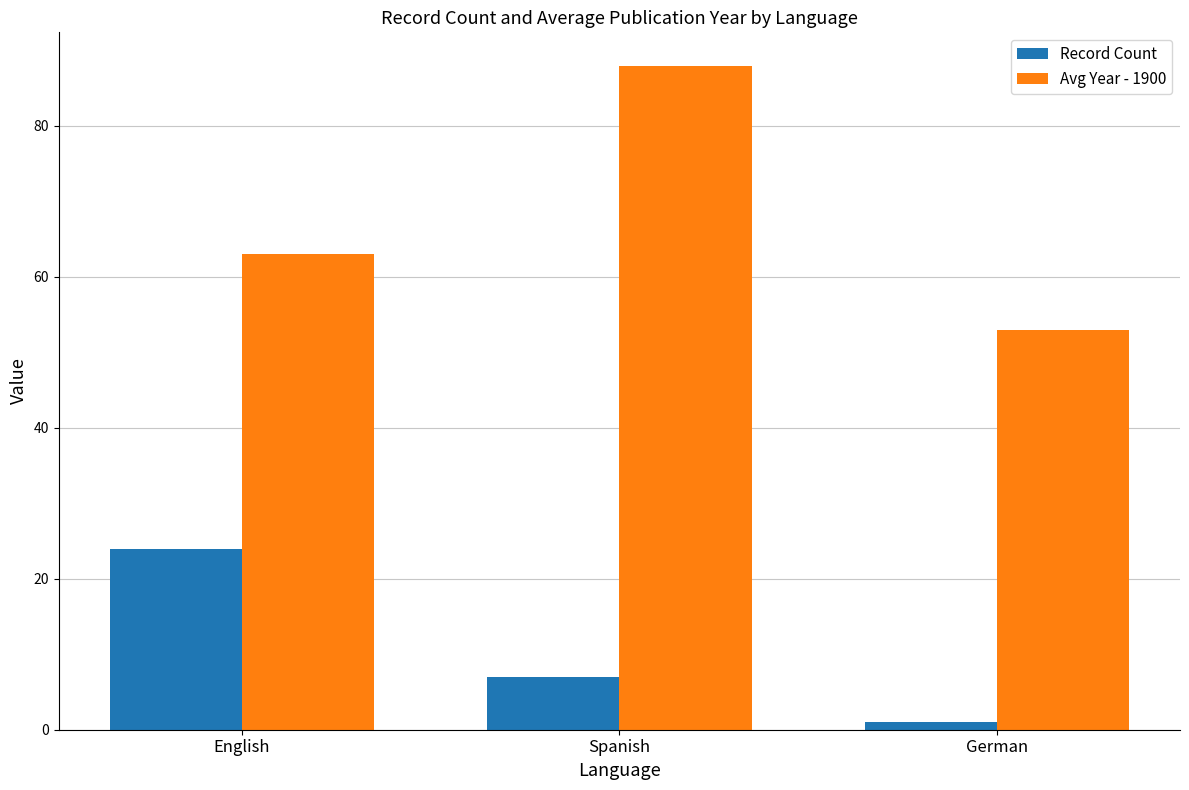

Reading left to right, list all the values displayed in this chart.

Record Count: English=24	Spanish=7	German=1
Avg Year - 1900: English=63	Spanish=88	German=53